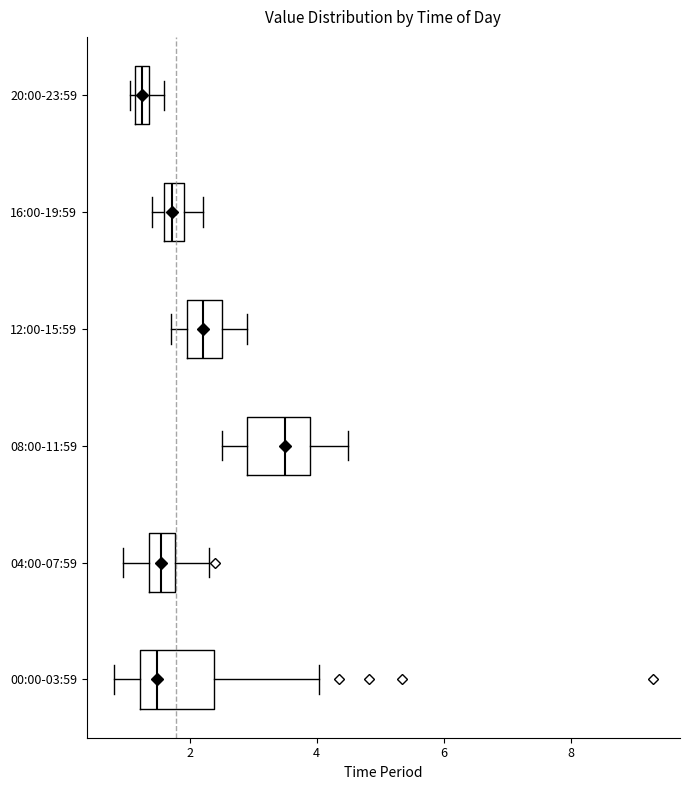

Which box has the furthest to the right median line?

08:00-11:59